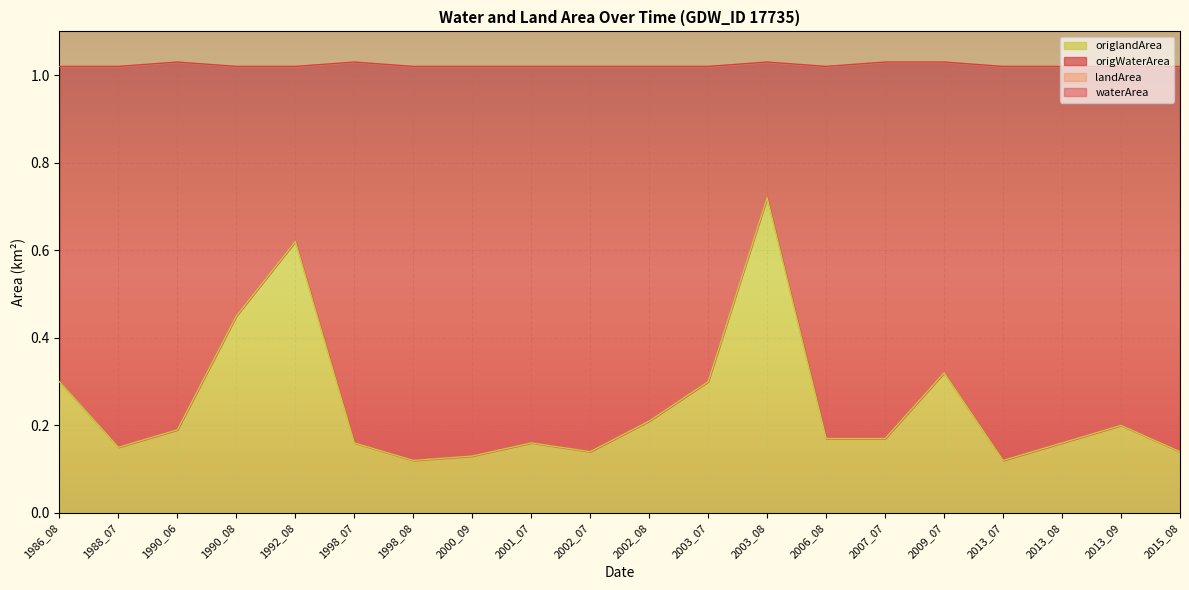

At how many categories does at least one series exceed 0?

20